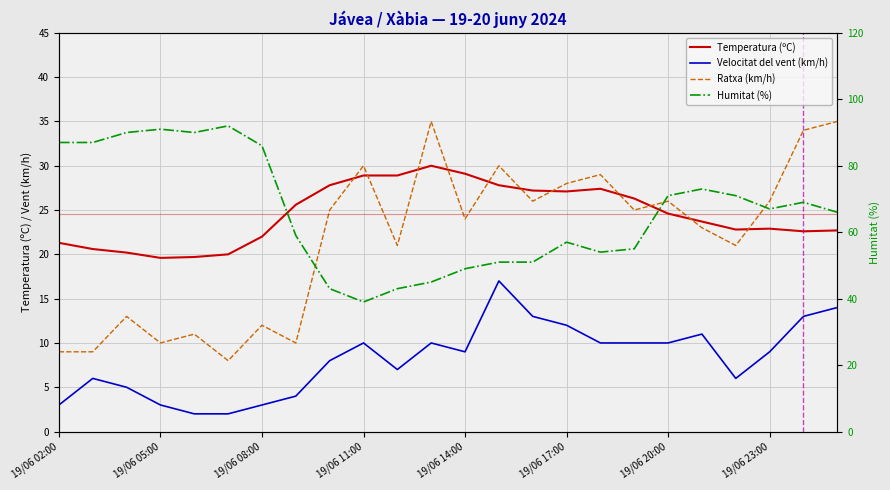

True or false: Velocitat del vent (km/h) and Ratxa (km/h) intersect in this chart.

False